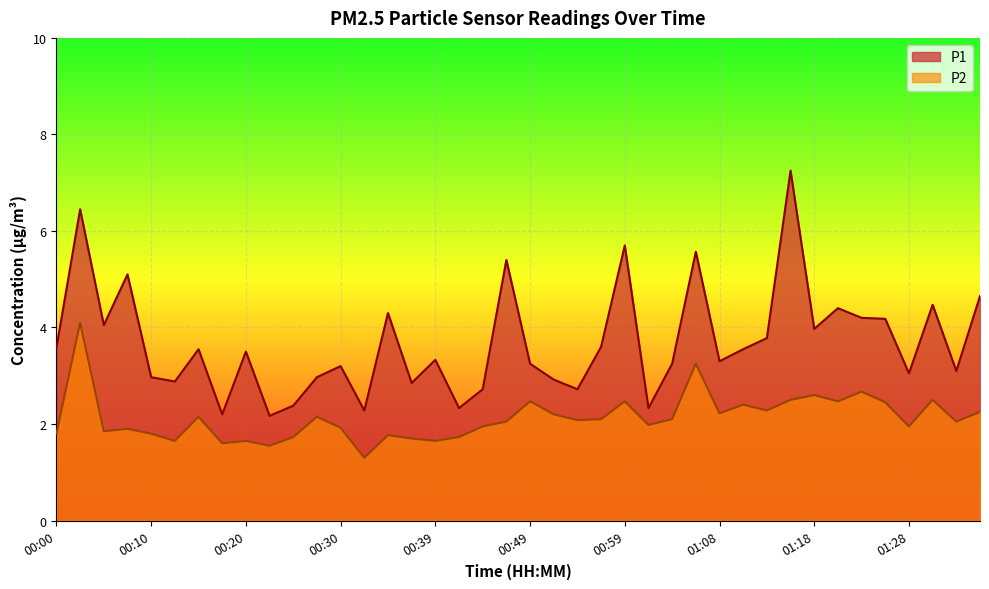

At which category does P1 reach its first local peak?

00:03